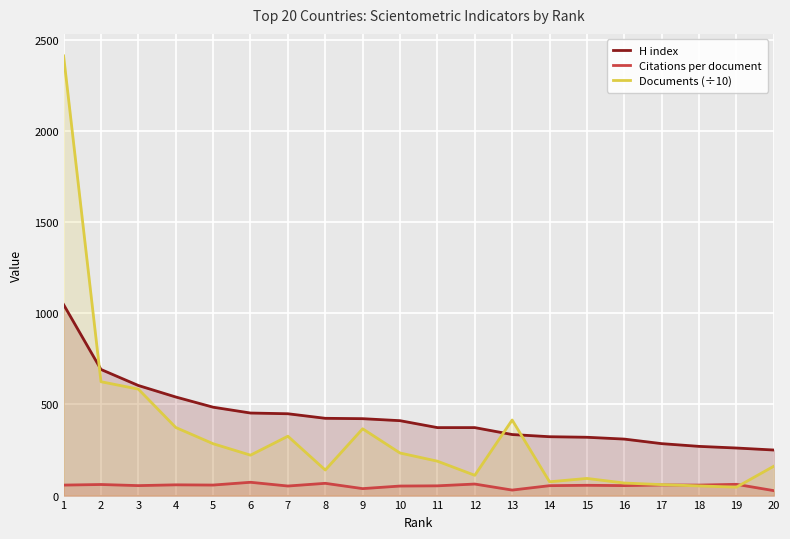

Which series has the largest range (max minus min)?

Documents (÷10)